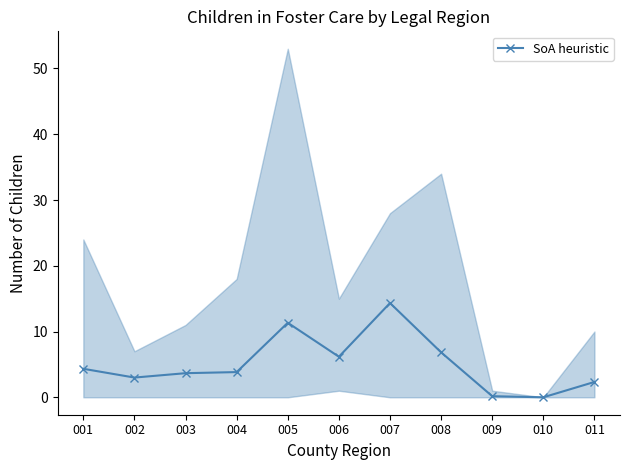

Reading right to left, what are all the values shown in this chart?

2.3	0.0	0.2	6.8	14.3	6.2	11.3	3.8	3.7	3.0	4.3